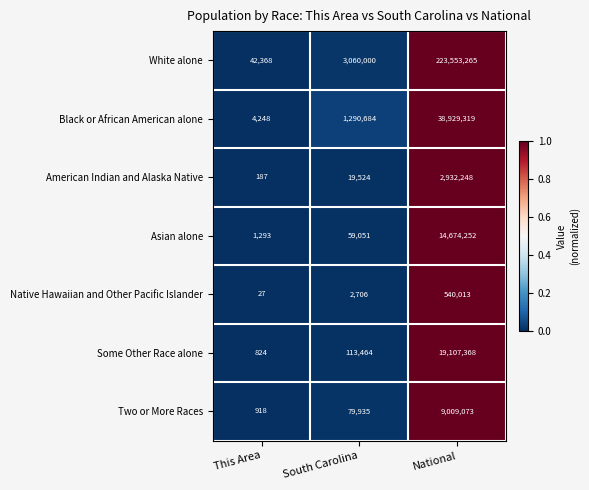

Reading left to right, extract all data points from this chart.

White alone: This Area=42368	South Carolina=3060000	National=223553265
Black or African American alone: This Area=4248	South Carolina=1290684	National=38929319
American Indian and Alaska Native: This Area=187	South Carolina=19524	National=2932248
Asian alone: This Area=1293	South Carolina=59051	National=14674252
Native Hawaiian and Other Pacific Islander: This Area=27	South Carolina=2706	National=540013
Some Other Race alone: This Area=824	South Carolina=113464	National=19107368
Two or More Races: This Area=918	South Carolina=79935	National=9009073